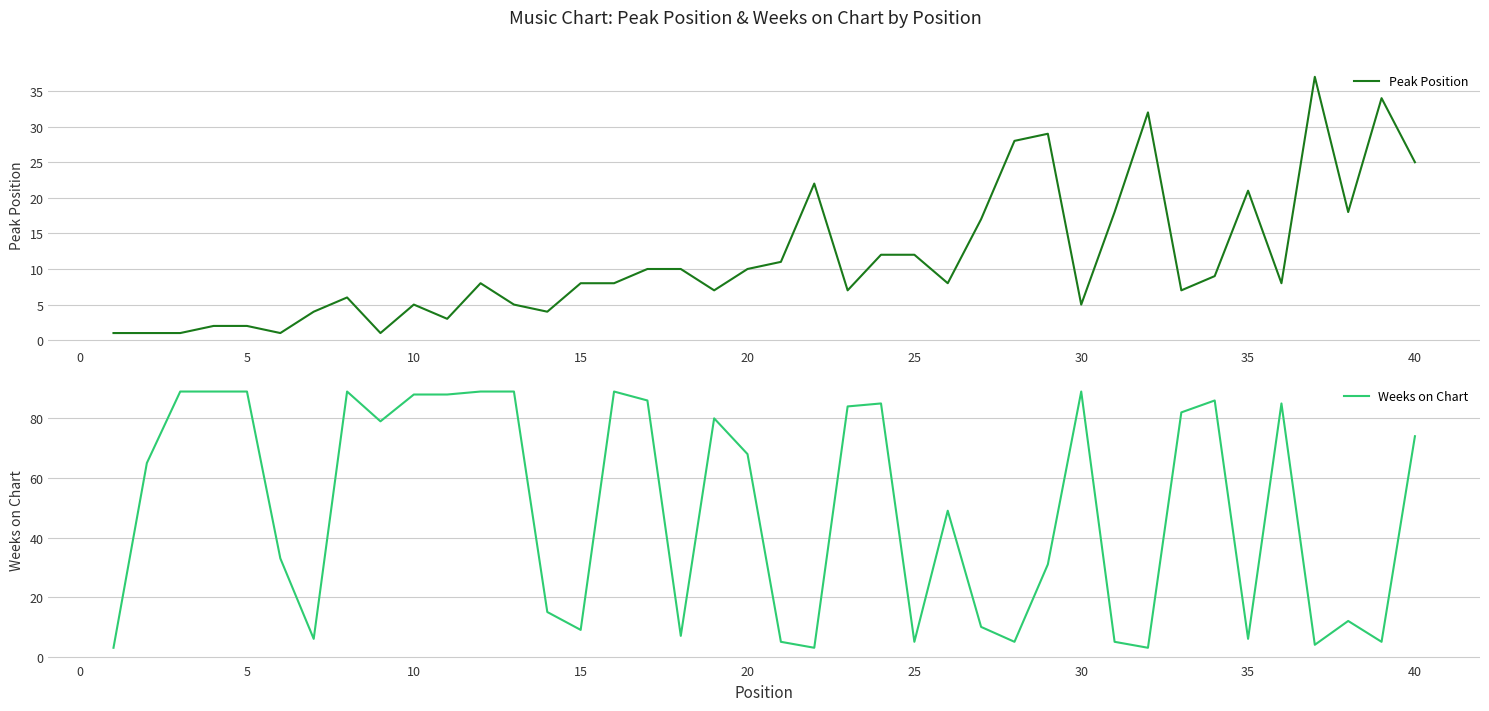

List the series in order of their peak value, highest first.

Weeks on Chart, Peak Position